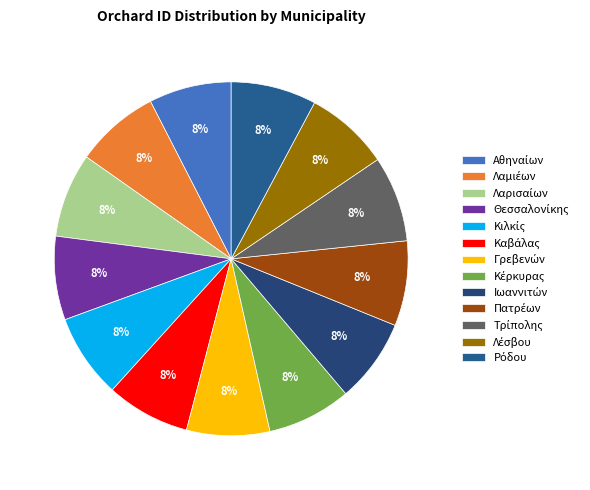

How many segments does this pie chart have?

13